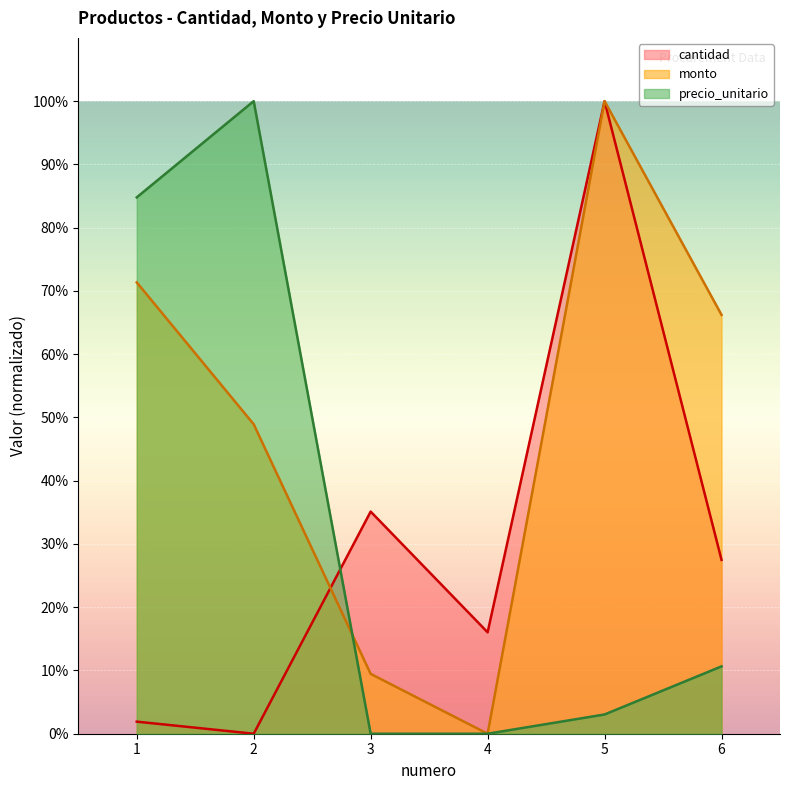

The monto series shows 4.8 at 3. True or false?

False